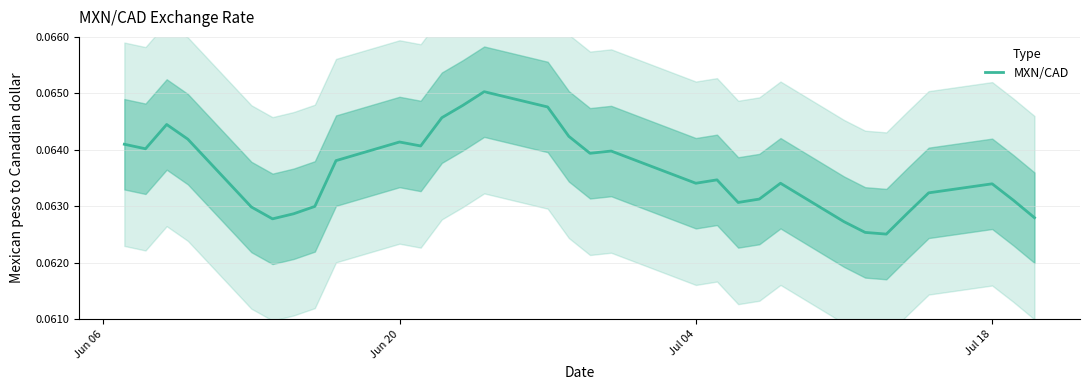

How many interior local valleys (lower than both neighbors) does the data have?

7